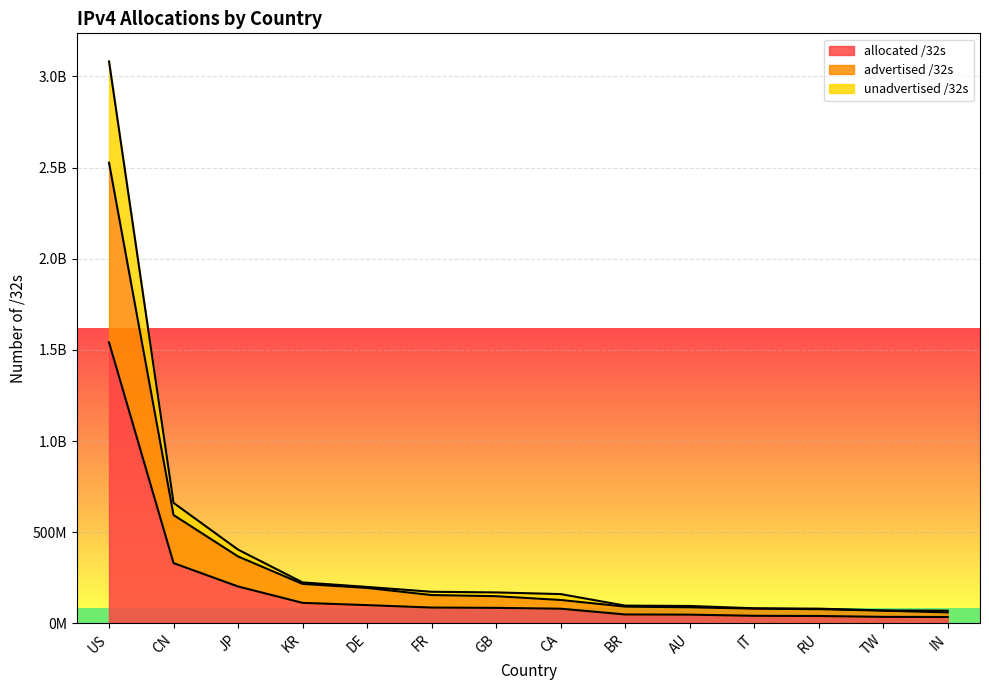

What is the maximum value for advertised /32s?

2526972552